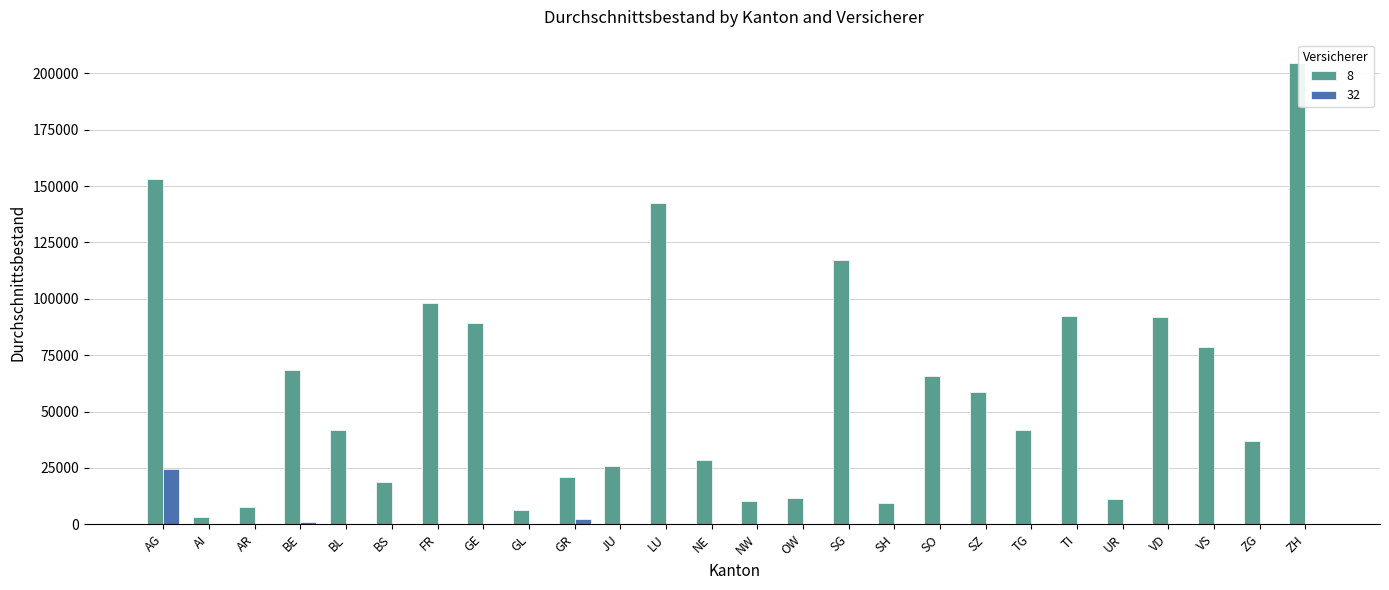

What is the total value across all series at SG?

117298.2